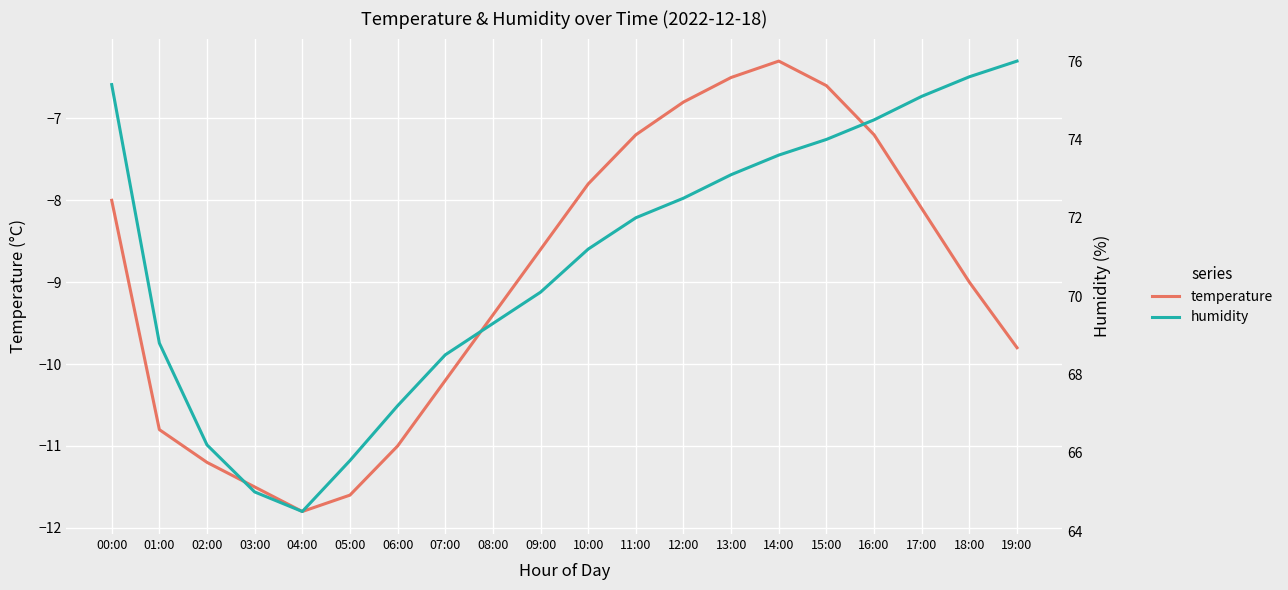

What is the total value across all series at 04:00?

52.7